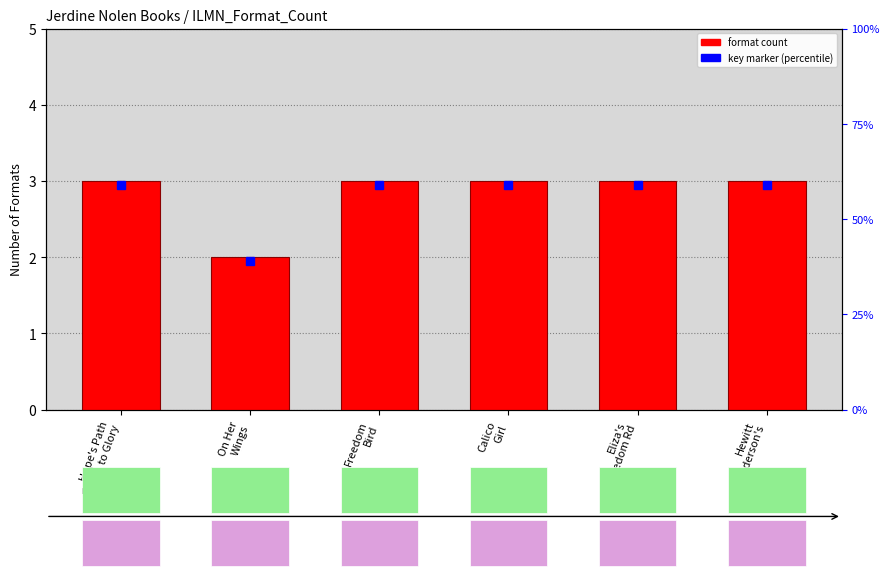

Is it true that the value at Freedom
Bird is 3?

True